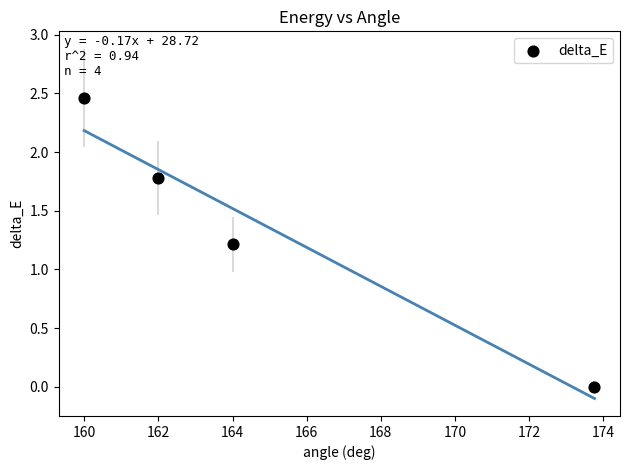

What is the average Y value?

1.4